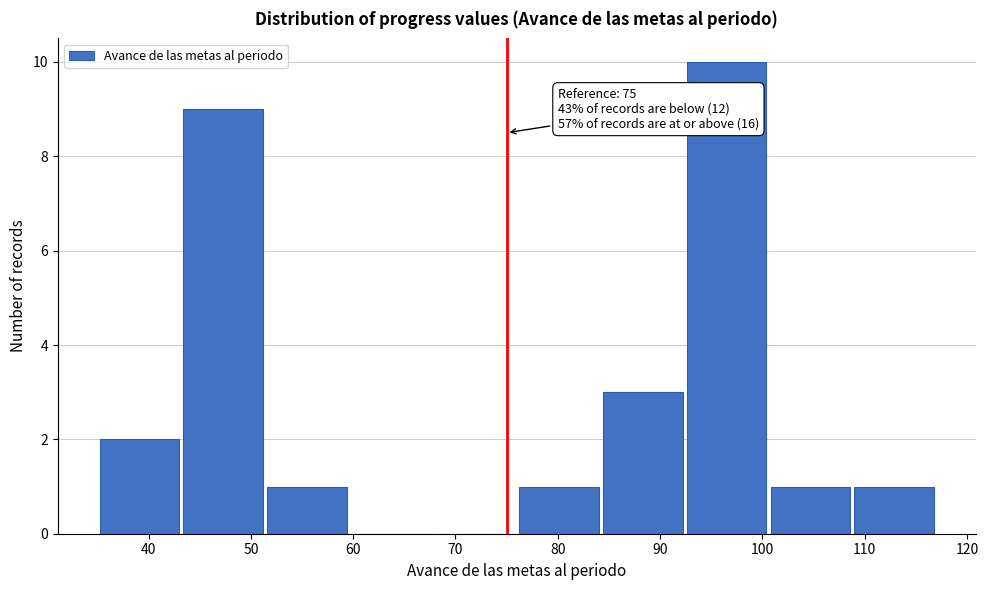

Over which range of the x-axis is the bar tallest?

92.4 to 100.6